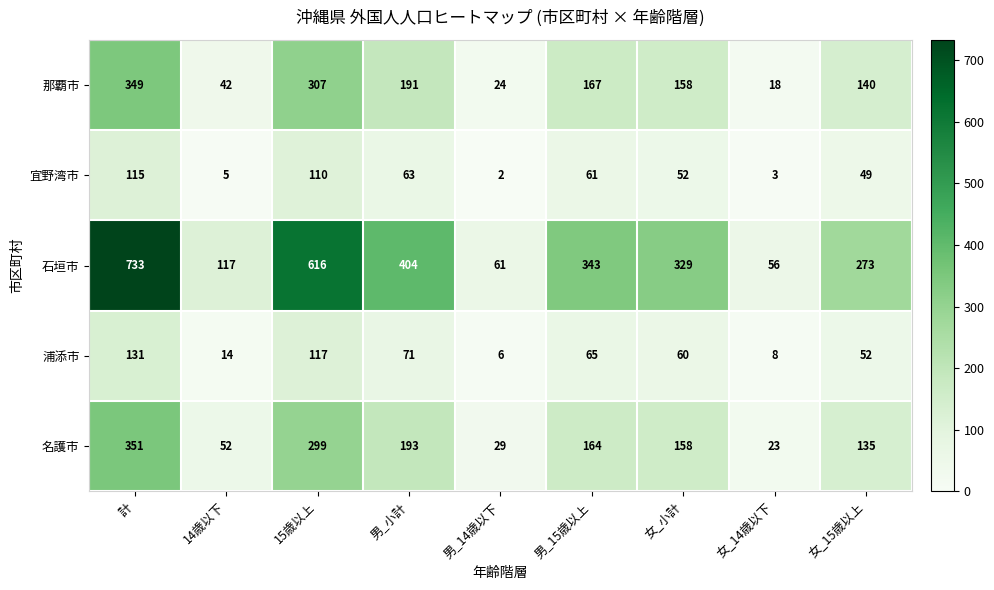

Between 15歳以上 and 男_15歳以上, which series saw the biggest shift?

石垣市